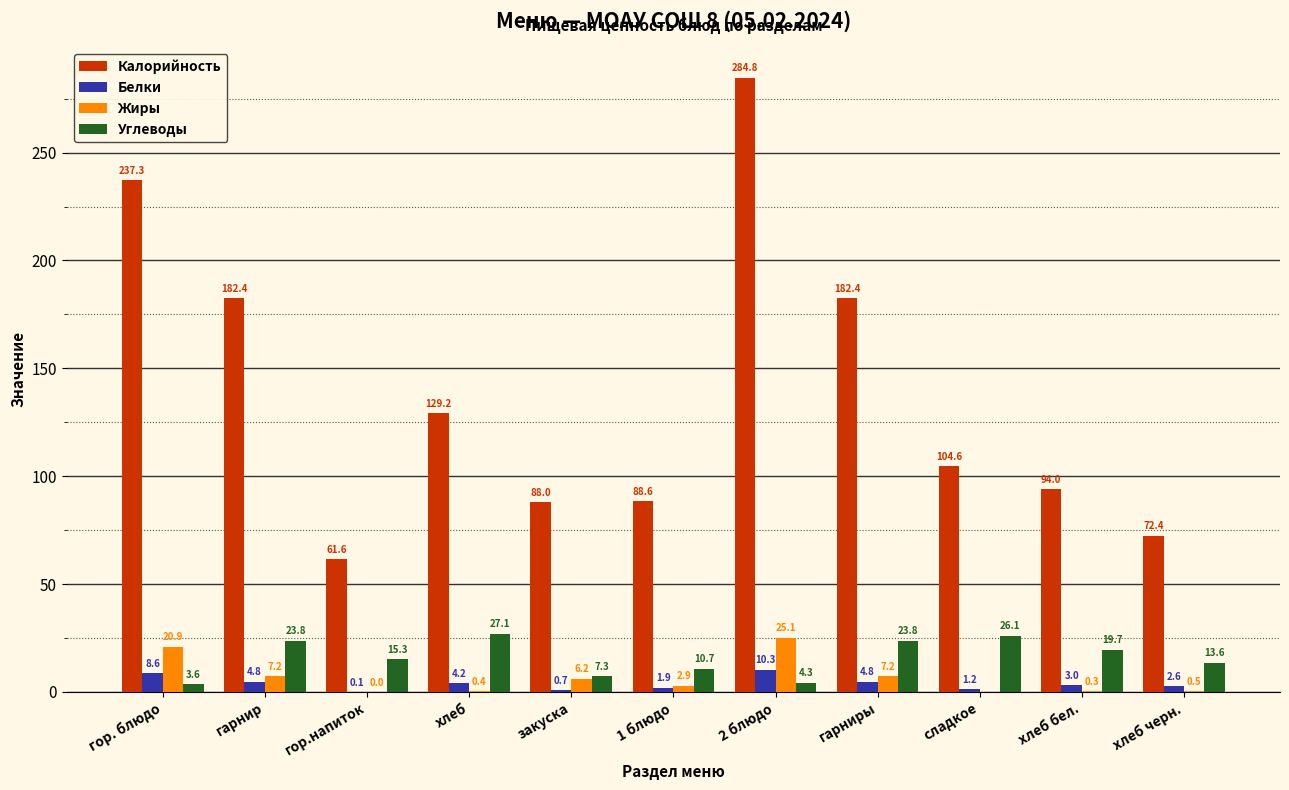

Does the chart contain stacked bars?

No